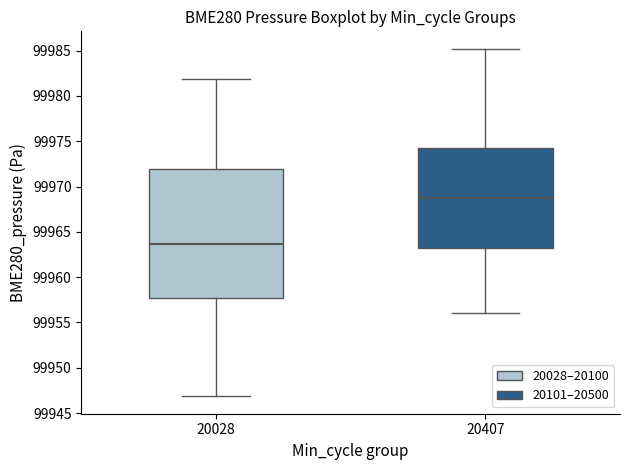

Reading left to right, transcribe this box plot: for each box, give where its median line is, the range the box spans, and where its two whiskers end, as read against the y-axis. The values are not printed on the chart, so give them approximately, as read against the axis.

20028: median 99963.5, box 99958.0 to 99972.0, whiskers 99947.0 to 99982.0
20407: median 99969.0, box 99963.0 to 99974.5, whiskers 99956.0 to 99985.0